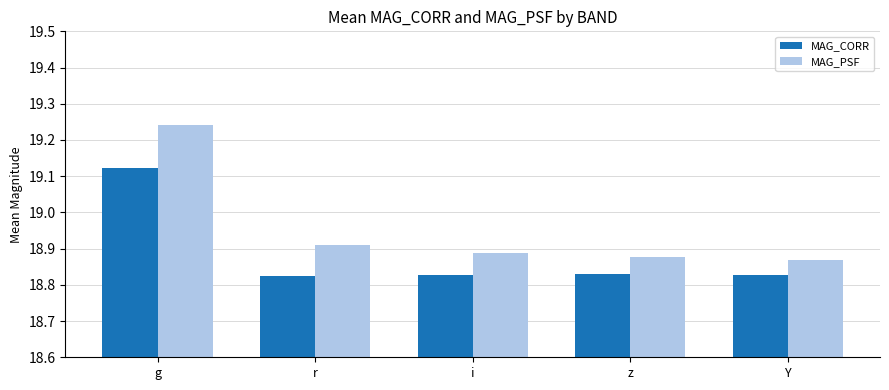

At z, list the series in order from smallest to largest.

MAG_CORR, MAG_PSF